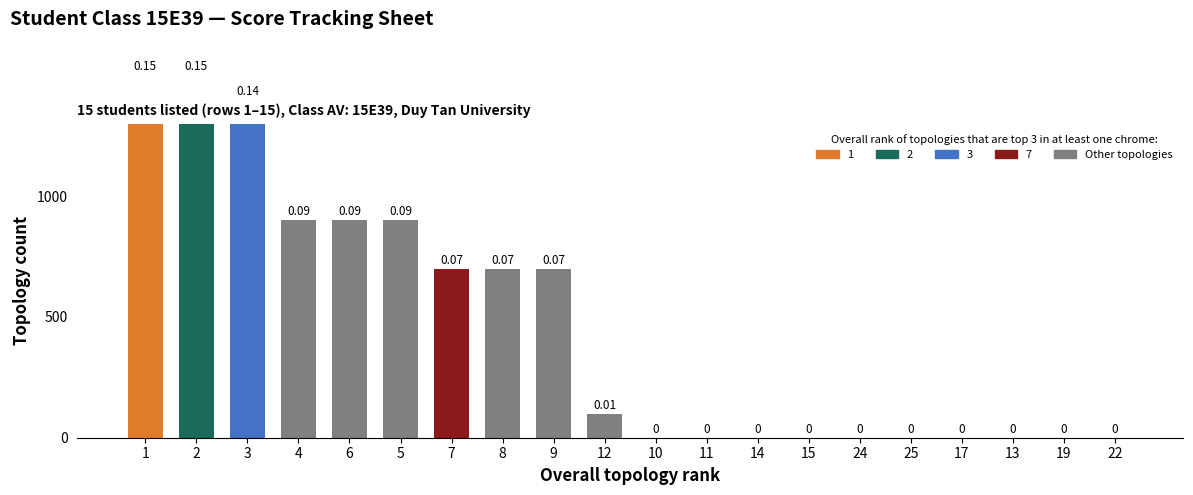

What position from the right is 5?

15